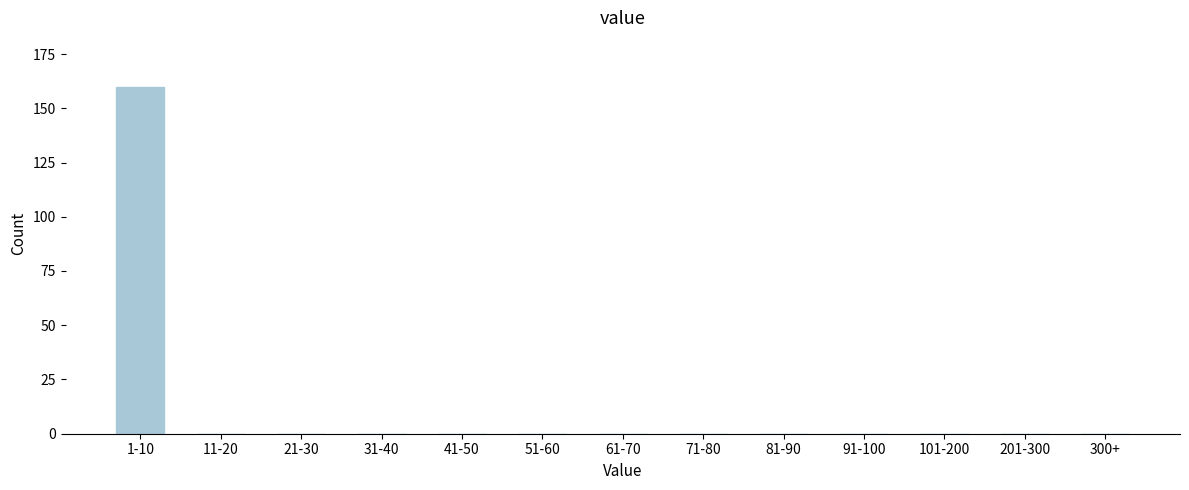

Reading left to right, extract all data points from this chart.

1-10=160	11-20=0	21-30=0	31-40=0	41-50=0	51-60=0	61-70=0	71-80=0	81-90=0	91-100=0	101-200=0	201-300=0	300+=0